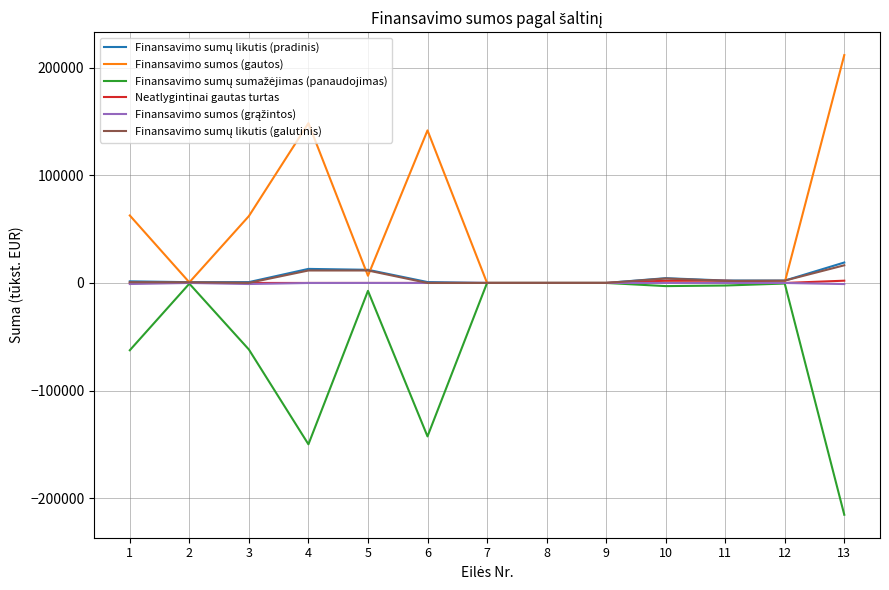

How many lines are shown in the chart?

6